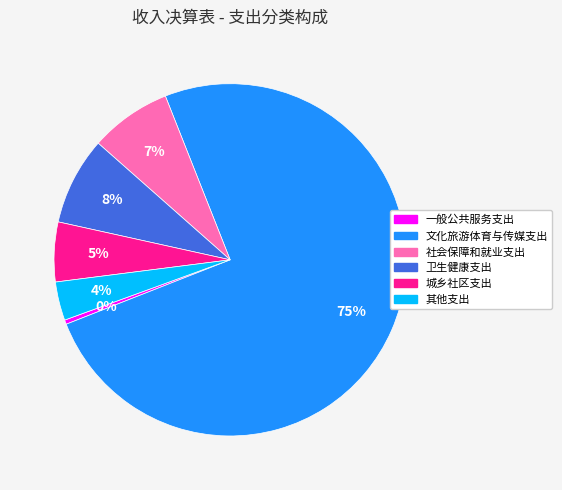

Which has a higher value, 一般公共服务支出 or 其他支出?

其他支出